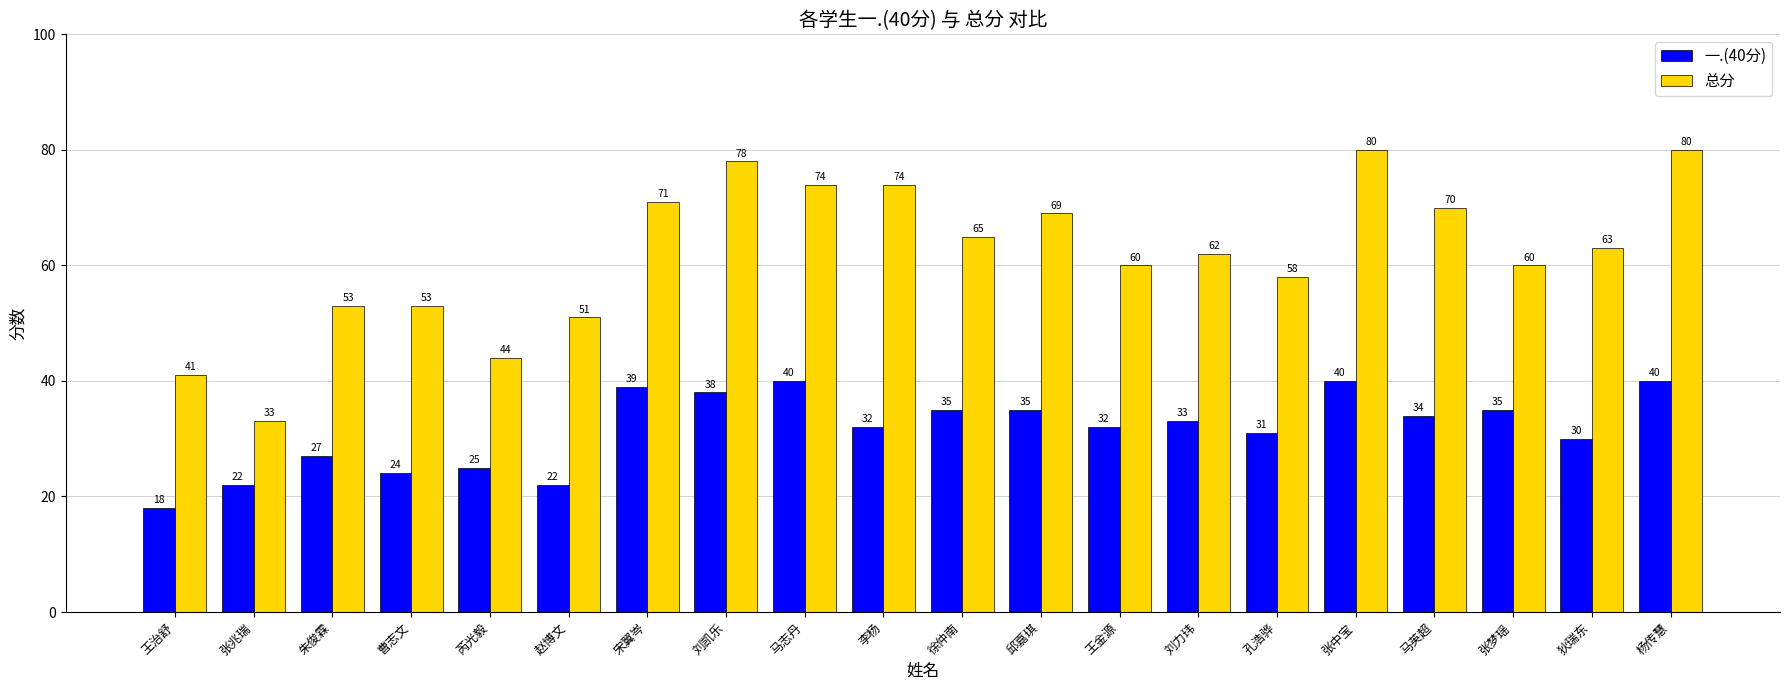

Between 刘凯乐 and 邱嘉琪, which series saw the biggest shift?

总分